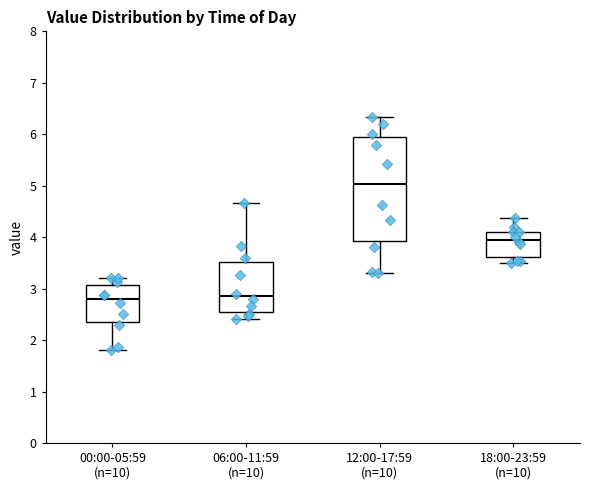

Reading left to right, read every box against the y-axis: the position of its median line, the range the box covers, and the ends of its whiskers. The values are not printed on the chart, so give them approximately, as read against the axis.

00:00-05:59 (n=10): median 2.8, box 2.4 to 3.1, whiskers 1.8 to 3.2
06:00-11:59 (n=10): median 2.9, box 2.5 to 3.5, whiskers 2.4 to 4.7
12:00-17:59 (n=10): median 5.0, box 3.9 to 6.0, whiskers 3.3 to 6.3
18:00-23:59 (n=10): median 4.0, box 3.6 to 4.1, whiskers 3.5 to 4.4